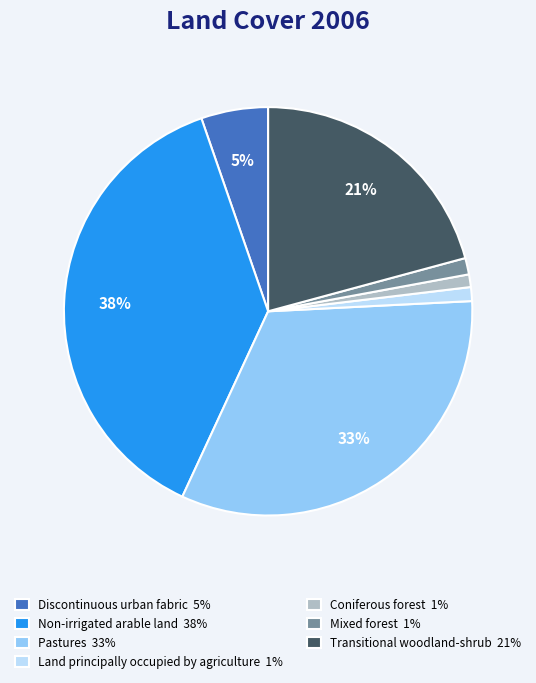

Is the sum of Land principally occupied by agriculture 1% and Transitional woodland-shrub 21% greater than half?

No